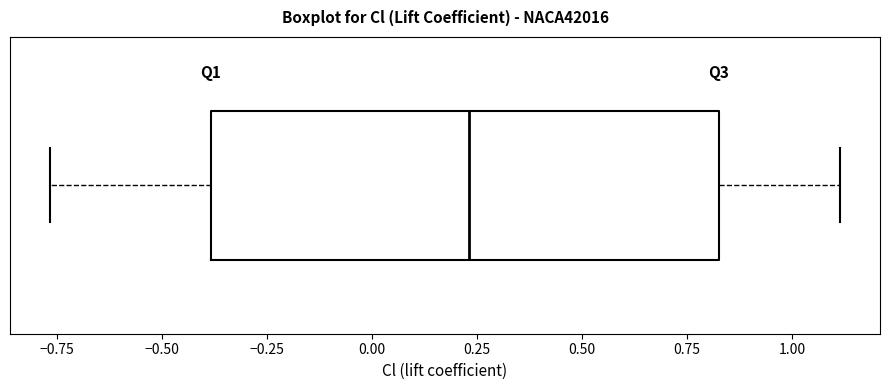

Where is the right edge of the box on the x-axis? The values are not printed on the chart, so give them approximately, as read against the axis.

0.85